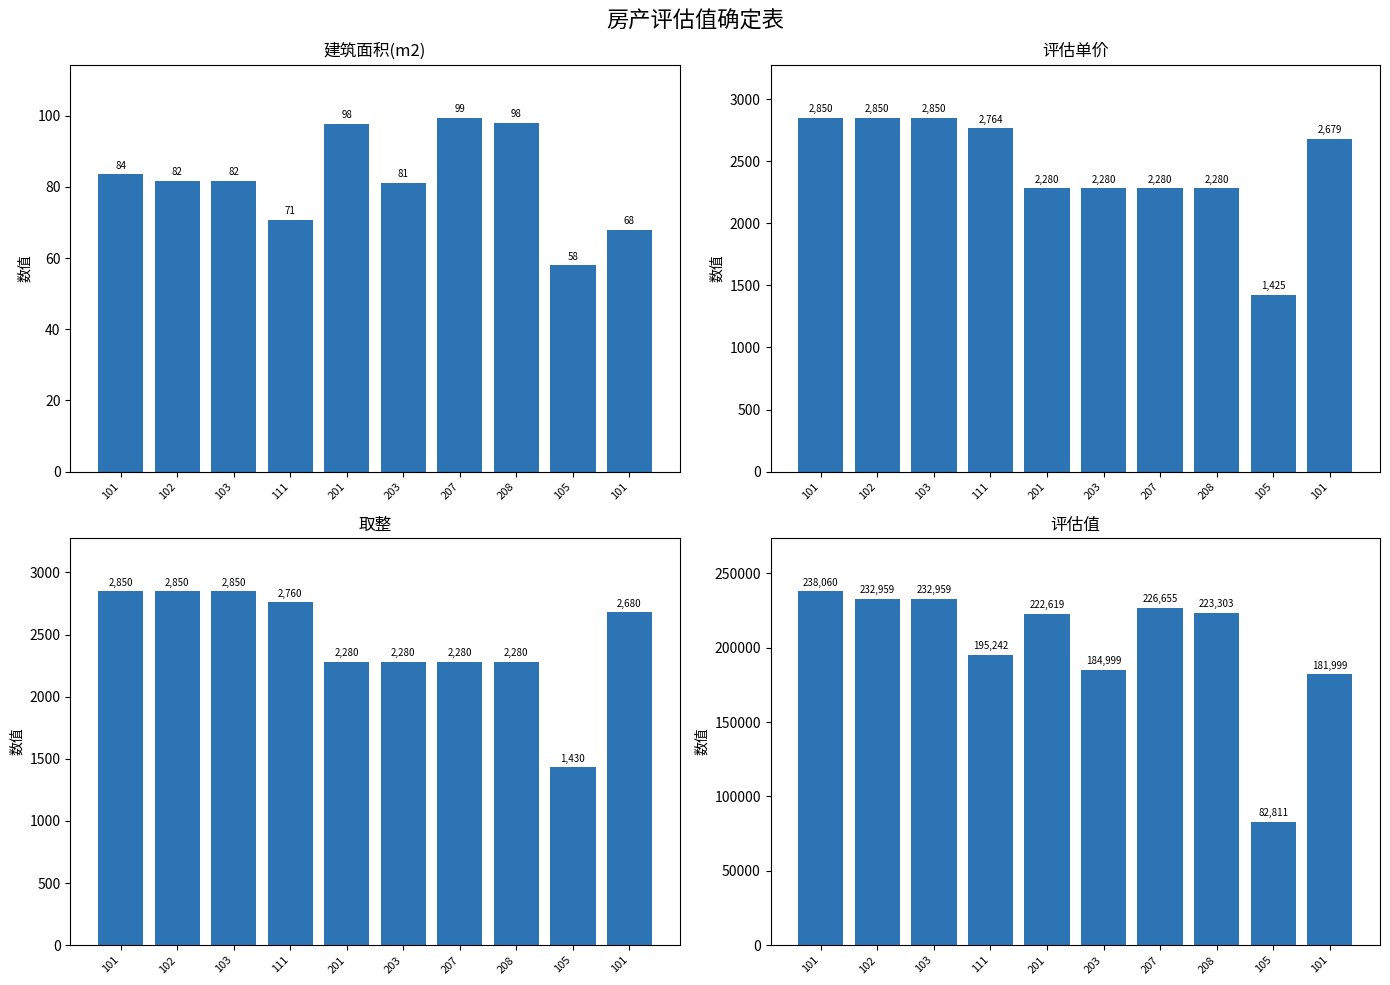

At how many categories does at least one series exceed 4646?

10